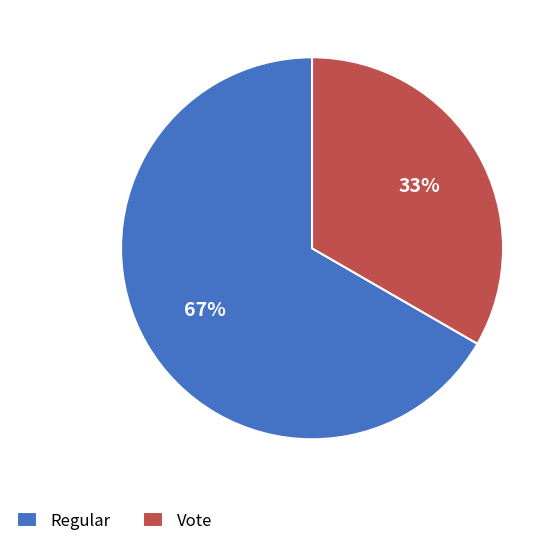

Which has a higher value, Regular or Vote?

Regular